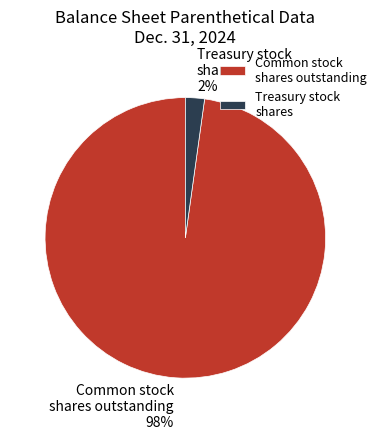

Which has a higher value, Common stock shares outstanding or Treasury stock shares?

Common stock shares outstanding